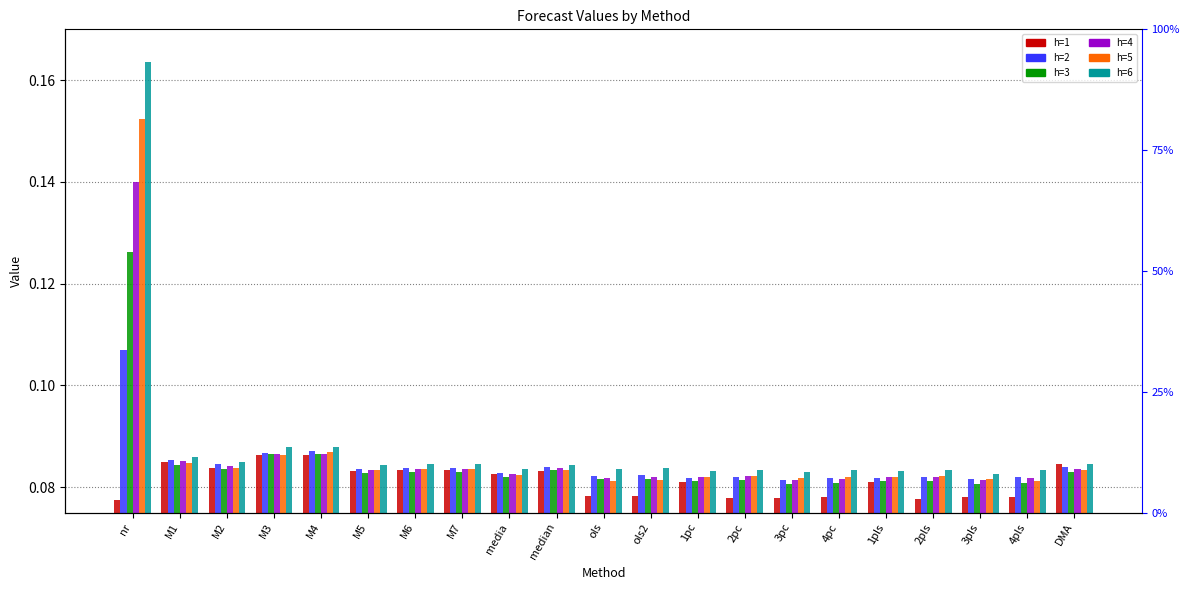

At which category is the sum across all series the highest?

nr